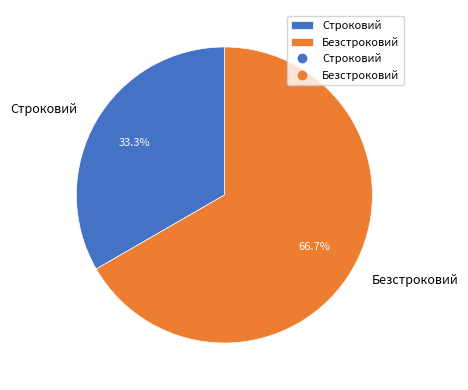

What is the smallest slice in the pie chart?

Строковий